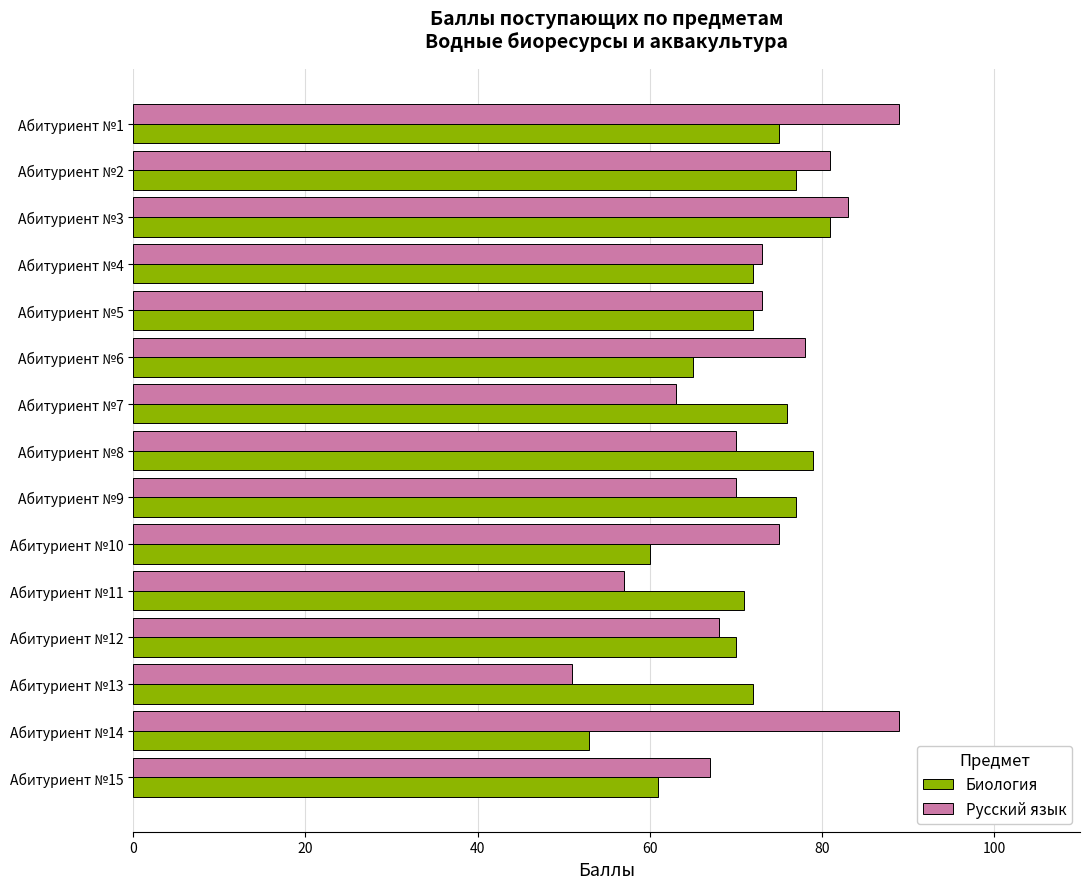

Which series has the largest total across all categories?

Русский язык